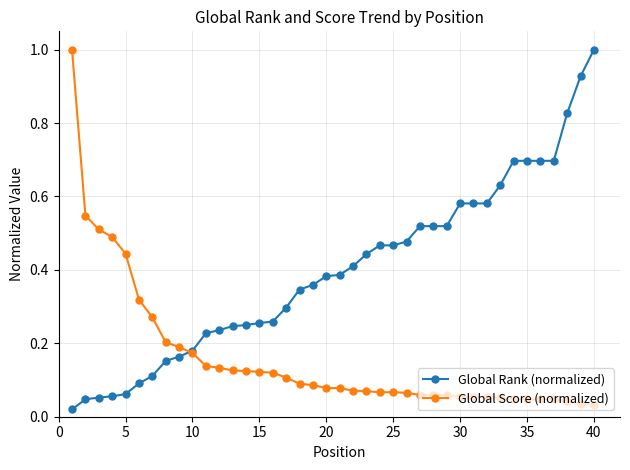

What is the maximum value shown in the chart?

1.0